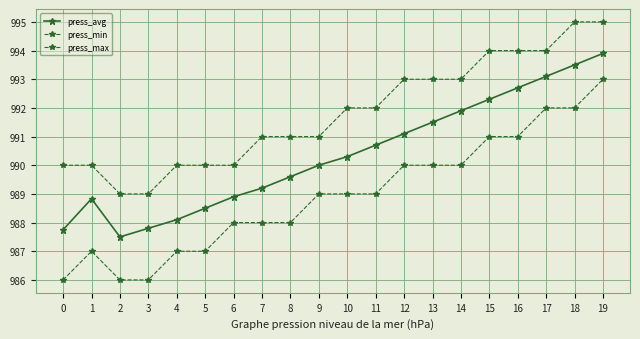

What is the difference between the maximum and second lowest values in the press_min series?

7.0